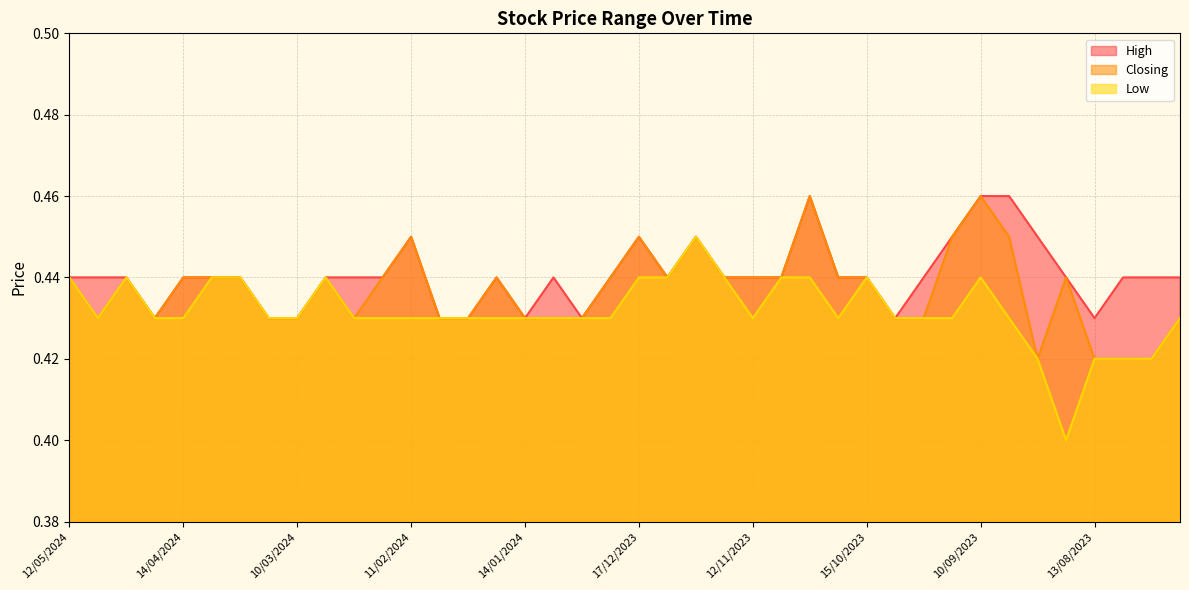

True or false: High and Low intersect in this chart.

False